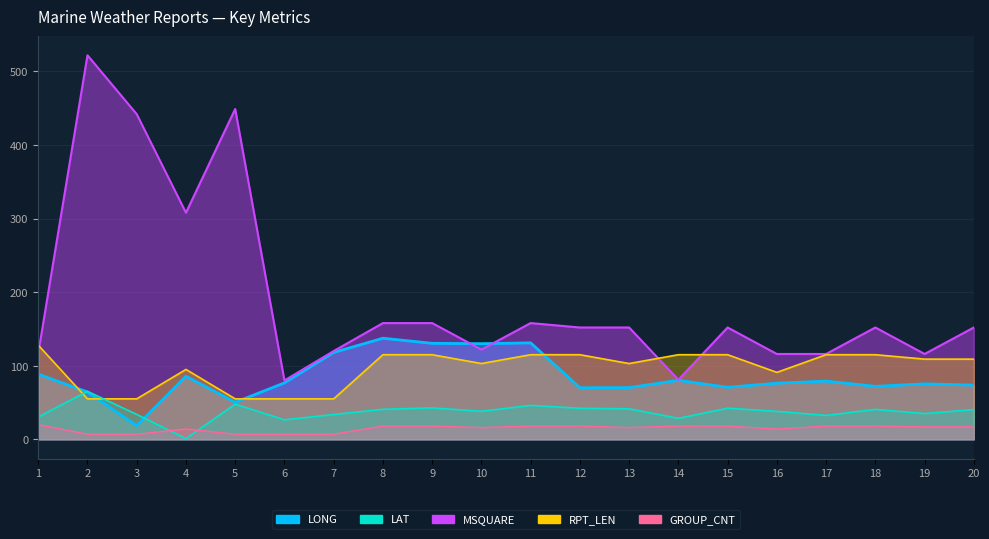

Between which two adjacent categories do GROUP_CNT and LAT first intersect?

3 and 4